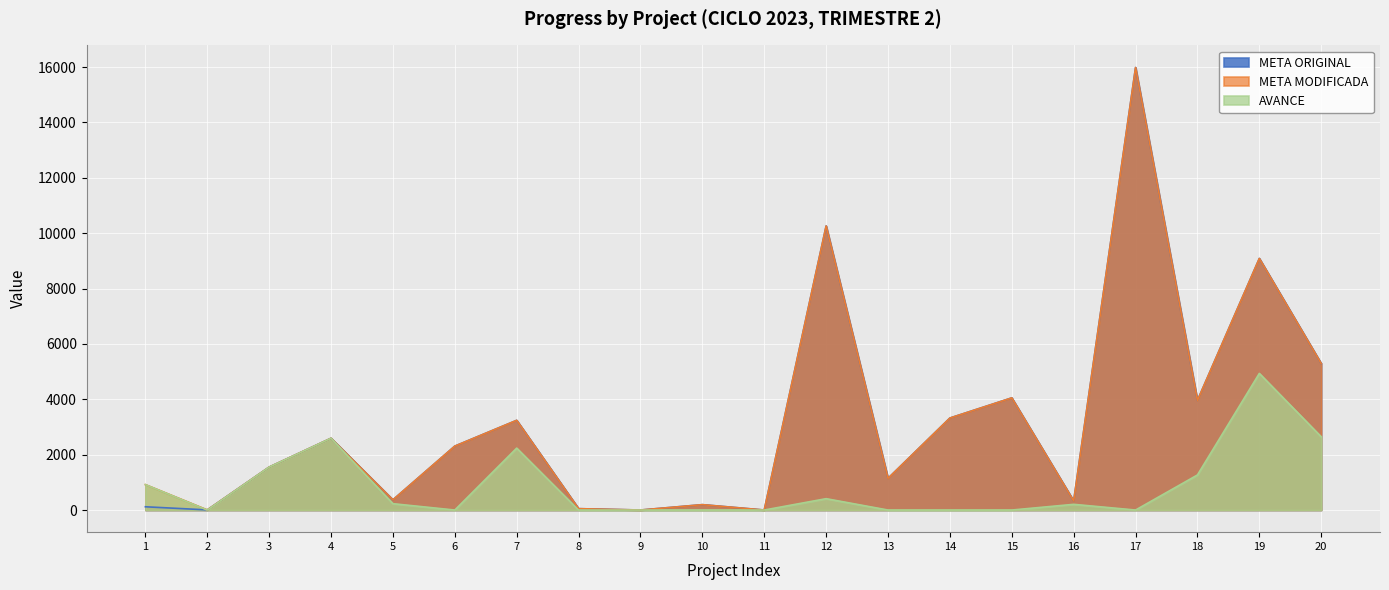

At which category is the sum across all series the highest?

17